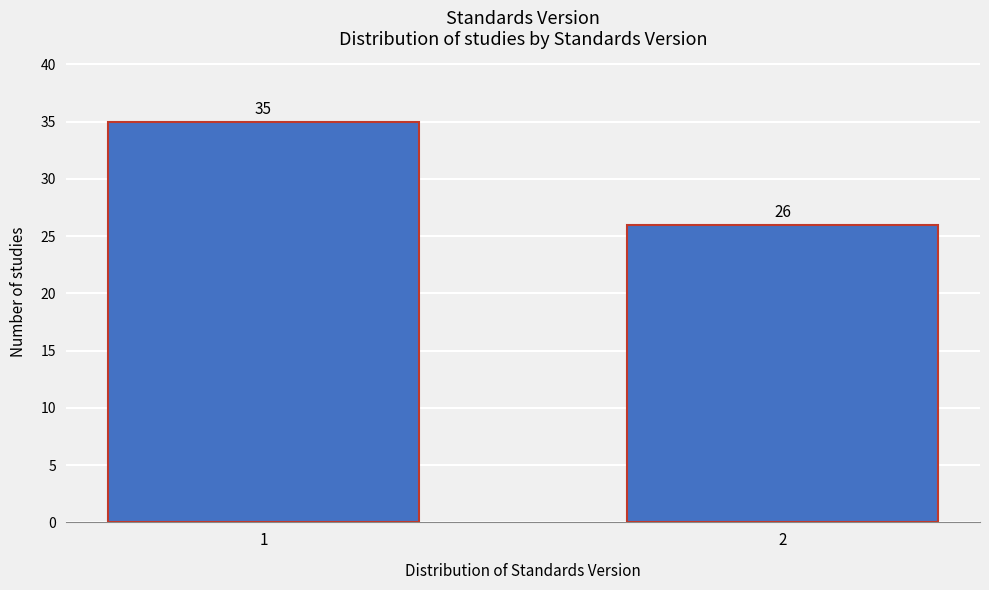

Reading left to right, what are all the values shown in this chart?

35	26